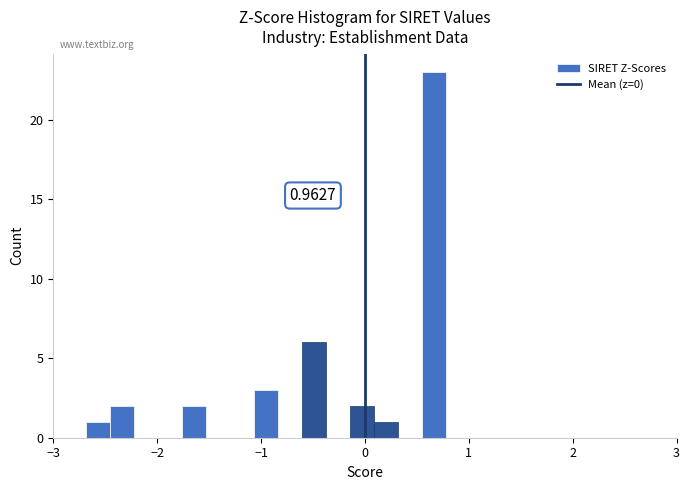

Around what value on the x-axis is the tallest bar? Give the approximate position of its centre, as read against the axis.

0.7